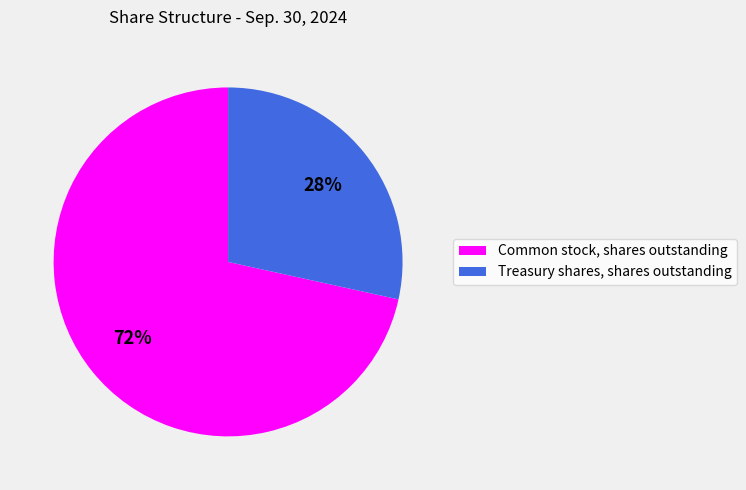

To the nearest percent, what portion does Treasury shares, shares outstanding represent?

28%